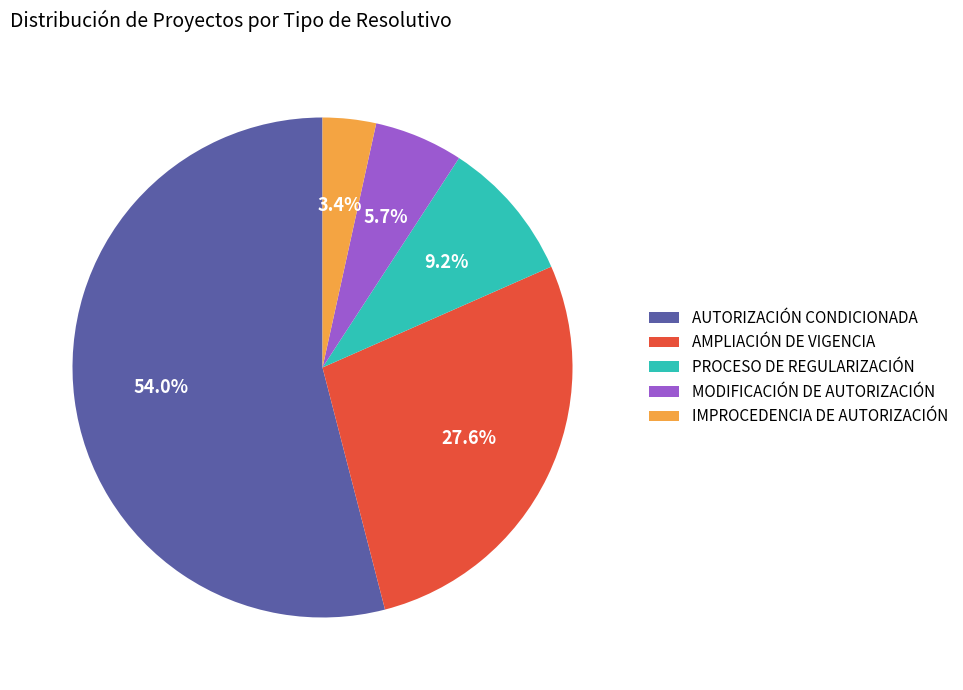

How many segments does this pie chart have?

5